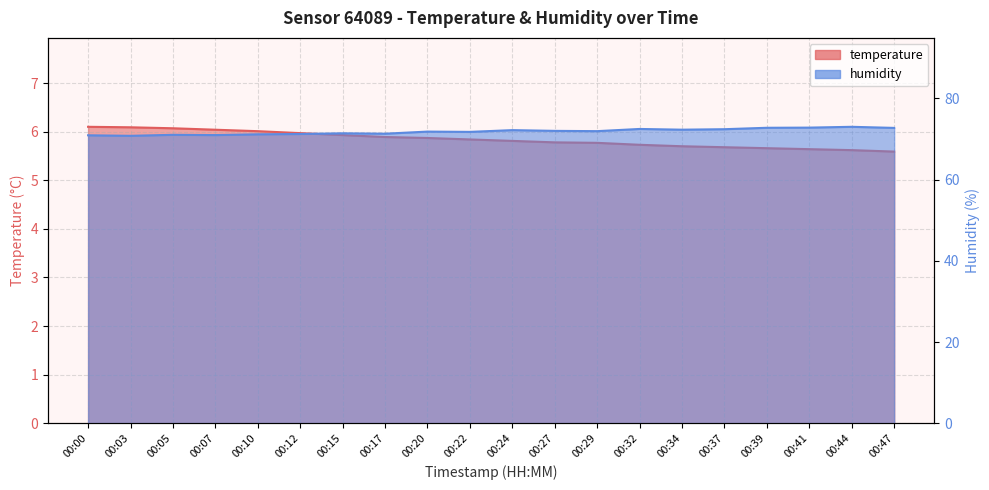

Rank the series at 00:39 from lowest to highest value.

temperature, humidity